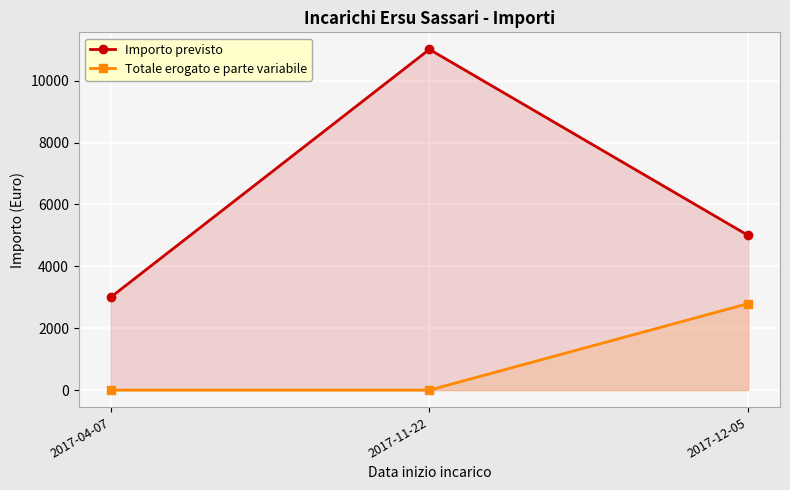

What position from the left is 2017-04-07?

1